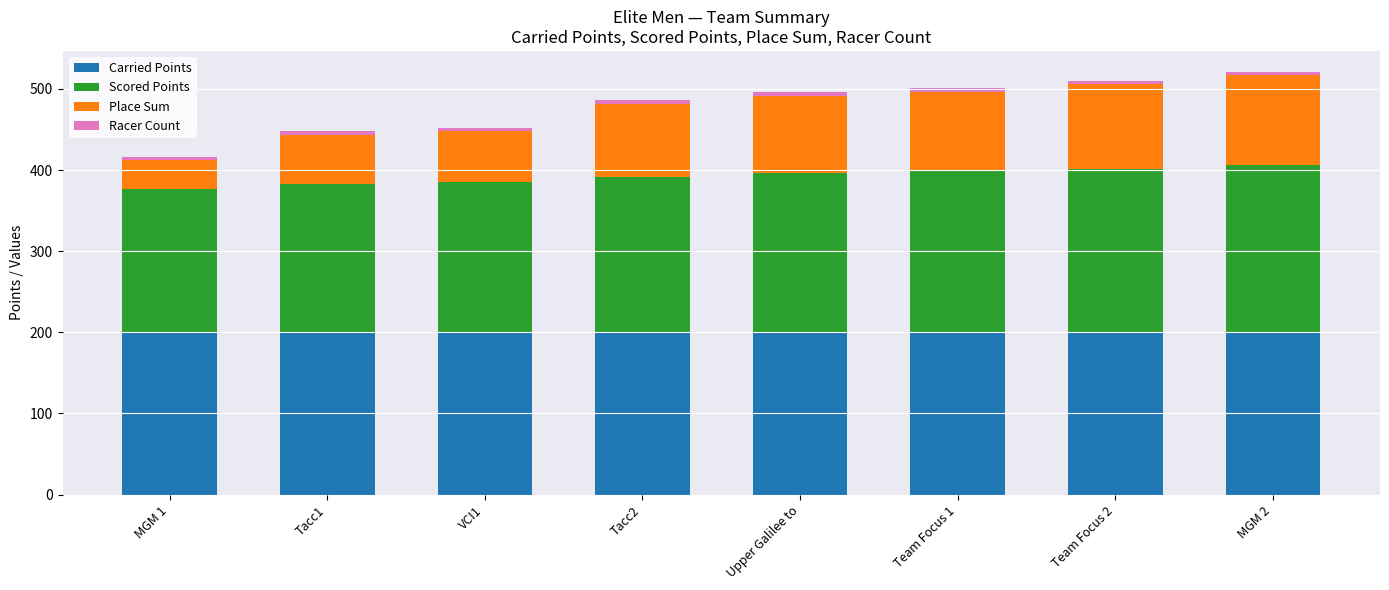

The value of Carried Points at Team Focus 2 is 338.8. True or false?

False